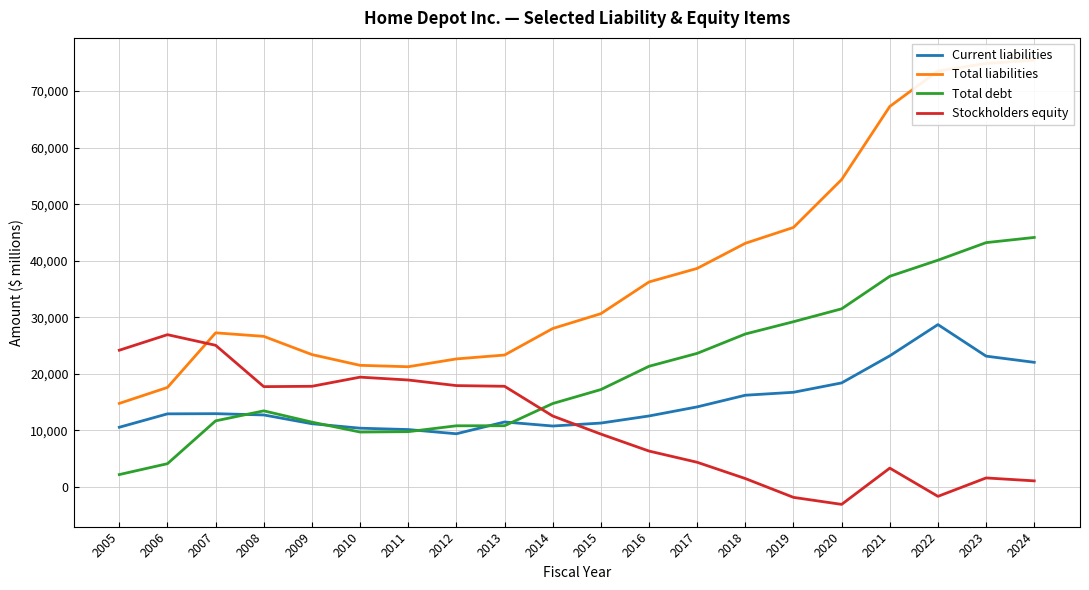

Reading left to right, extract all data points from this chart.

Current liabilities: 10529	12901	12931	12706	11153	10363	10122	9376	11462	10749	11269	12526	14133	16194	16716	18375	23166	28693	23110	22015
Total liabilities: 14749	17573	27233	26610	23387	21484	21236	22620	23307	27996	30624	36233	38633	43075	45881	54352	67282	73572	74883	75486
Total debt: 2159	4085	11661	13430	11434	9682	9749	10788	10796	14724	17197	21315	23601	27028	29202	31483	37238	40086	43193	44111
Stockholders equity: 24158	26909	25030	17714	17777	19393	18889	17898	17777	12522	9322	6316	4333	1454	-1878	-3116	3299	-1696	1562	1044